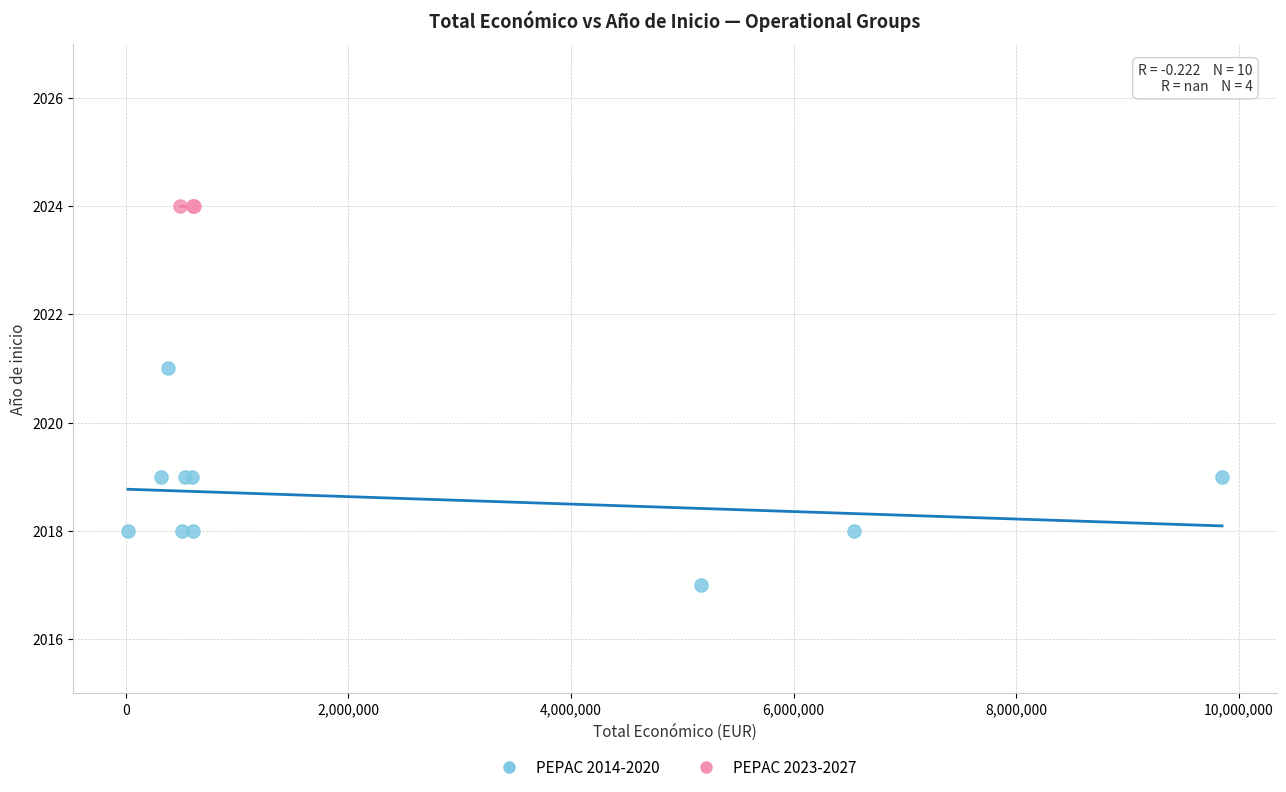

Which series reaches the minimum Y coordinate?

PEPAC 2014-2020